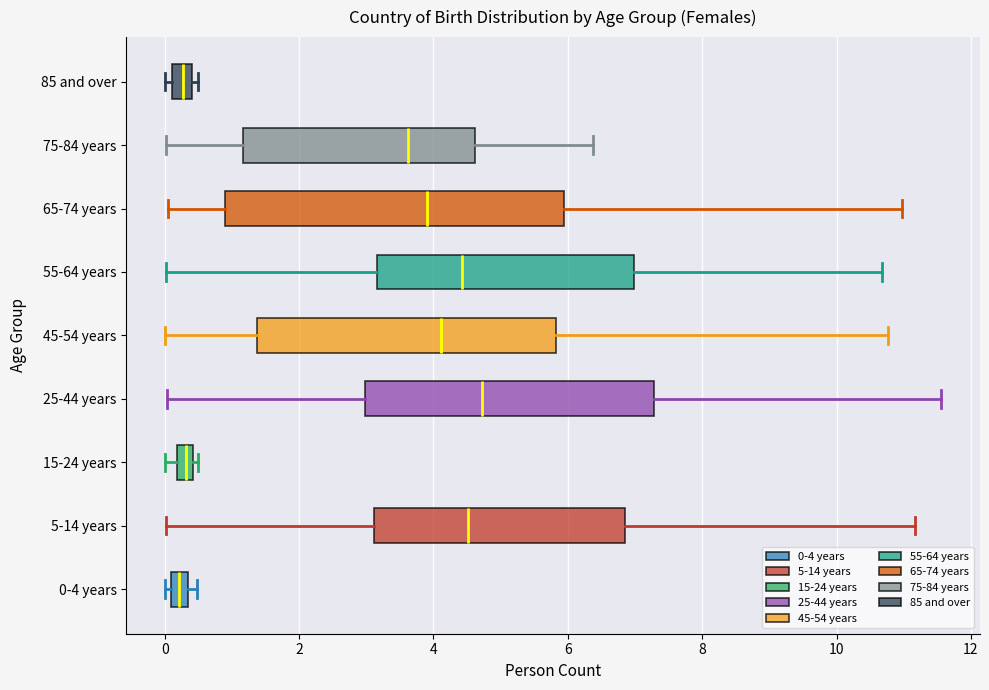

Where is the right edge of the box for 45-54 years on the x-axis? The values are not printed on the chart, so give them approximately, as read against the axis.

5.8